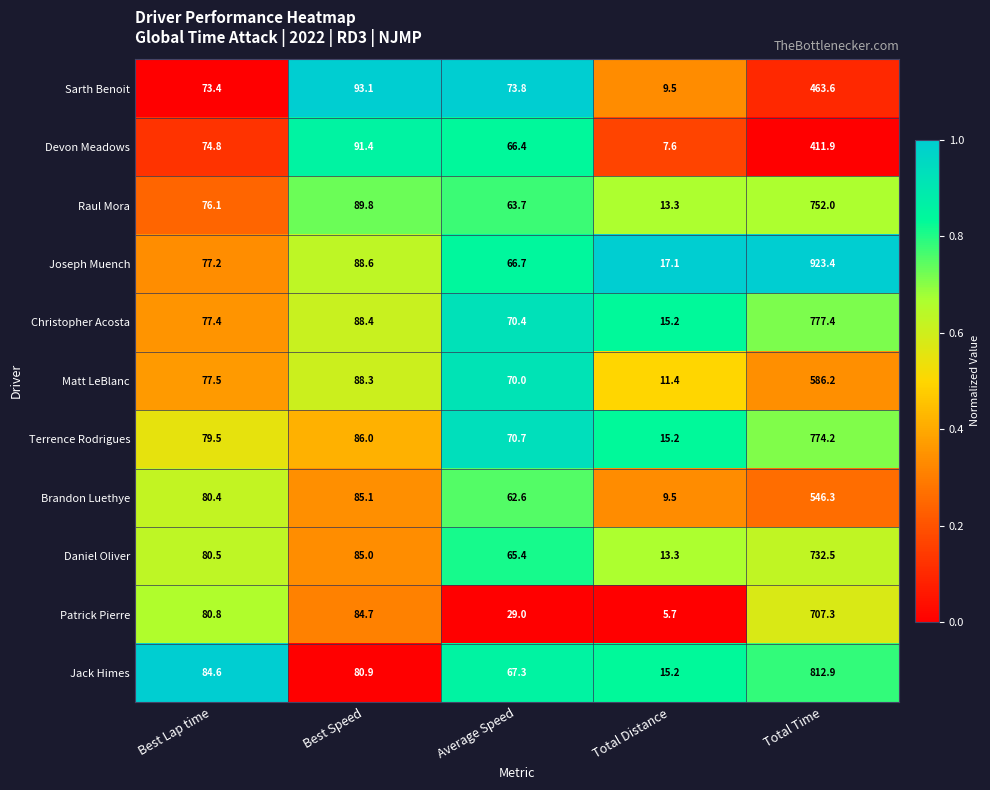

List the labels in order of Joseph Muench value, largest first.

Total Time, Best Speed, Best Lap time, Average Speed, Total Distance